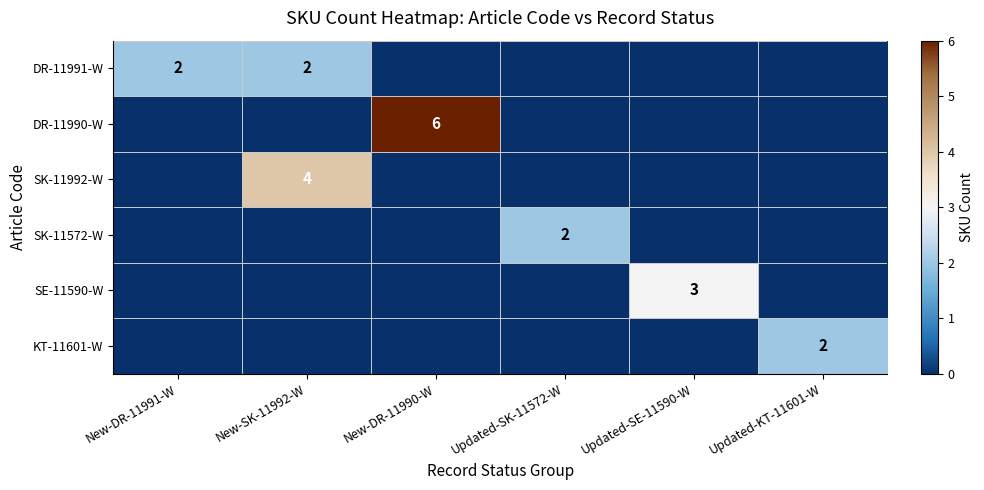

The DR-11991-W series shows 3 at New-DR-11991-W. True or false?

False